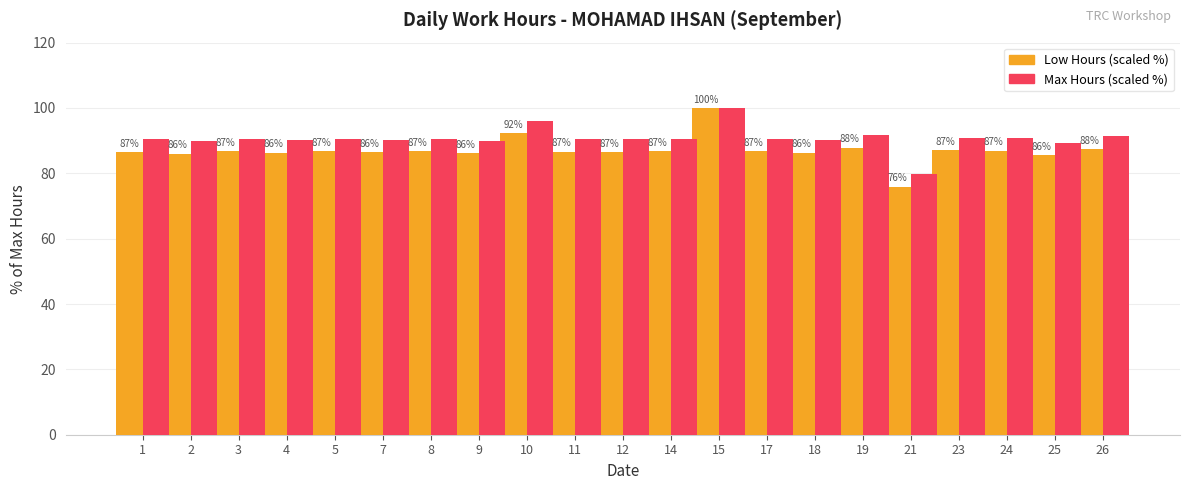

Count the number of categories in the chart.

21